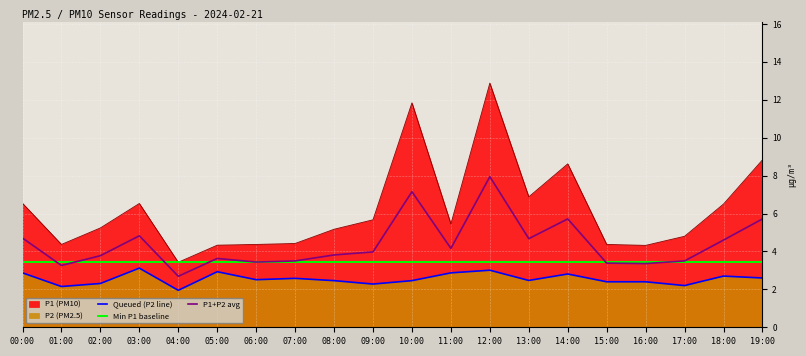

True or false: Min P1 baseline and Queued (P2 line) cross at least once.

False